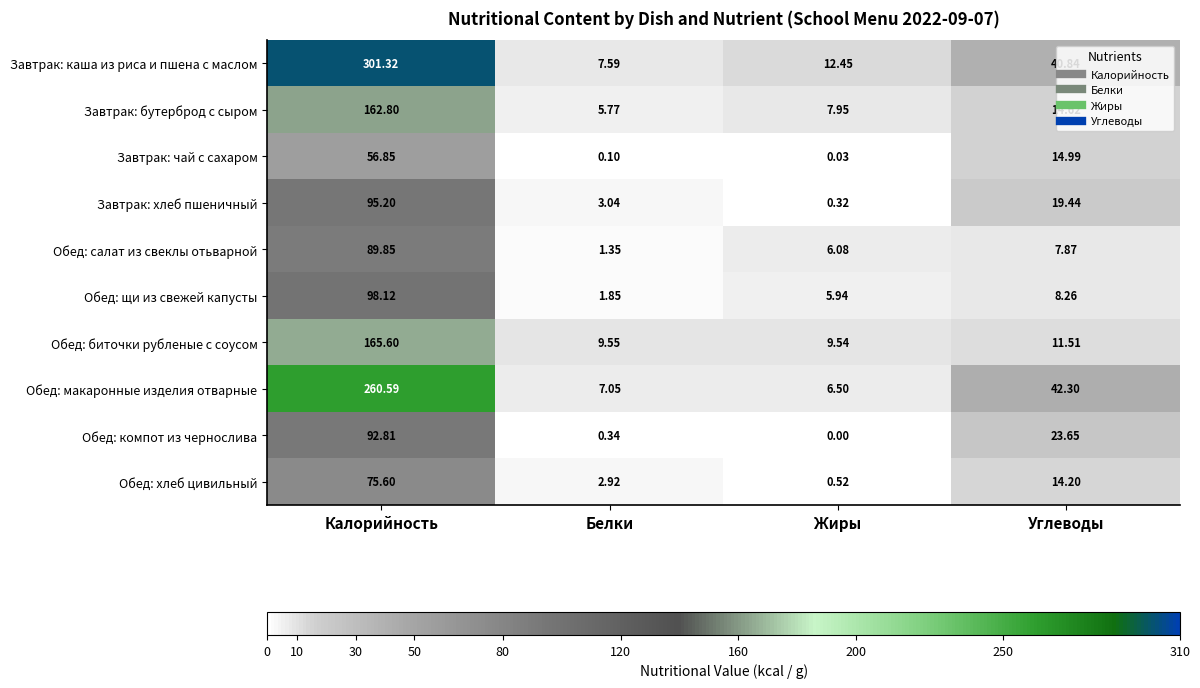

What is the greatest value displayed?

301.3